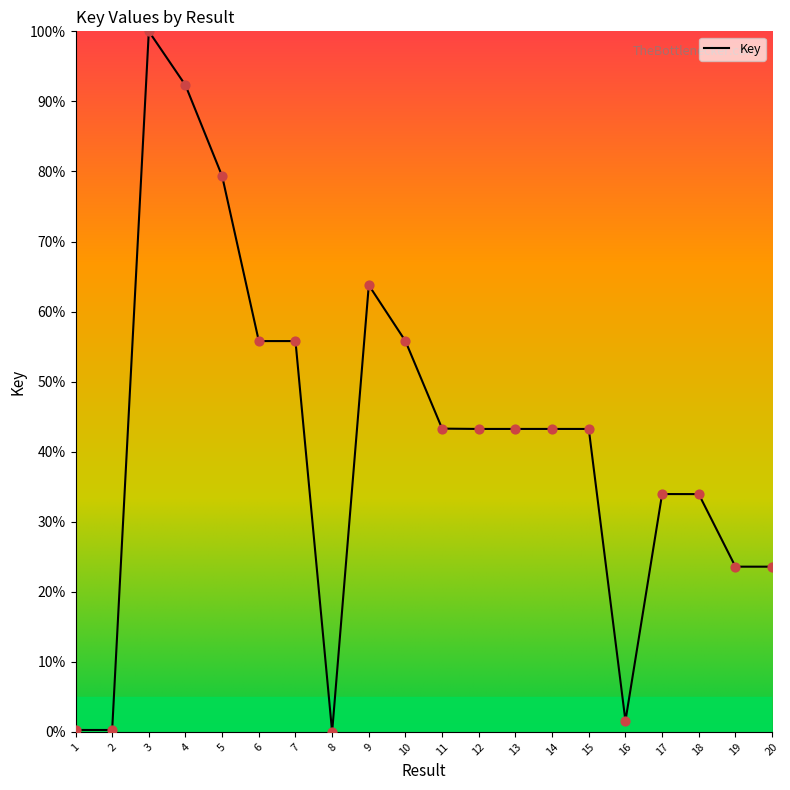

What is the change in value from 16 to 19?

+22.0